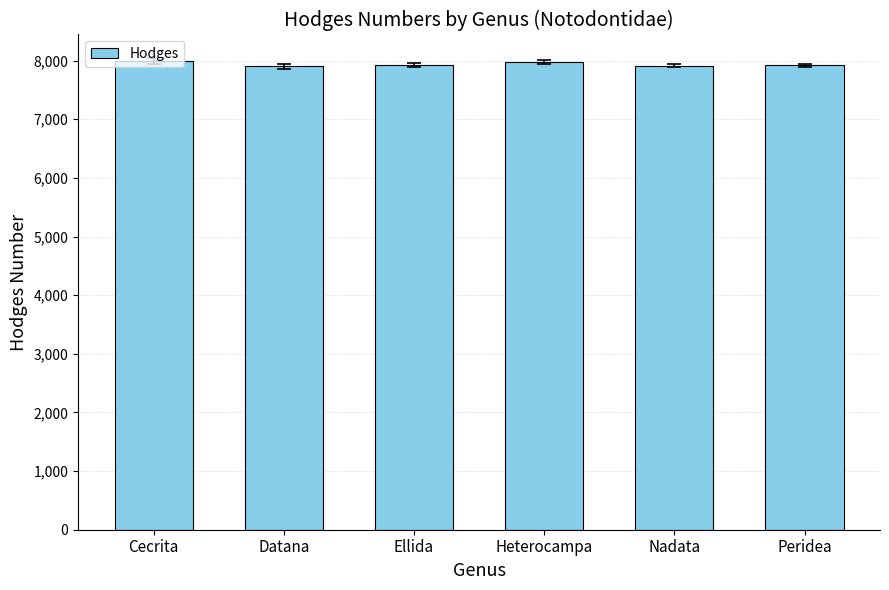

How many data points are less than 7930?

3